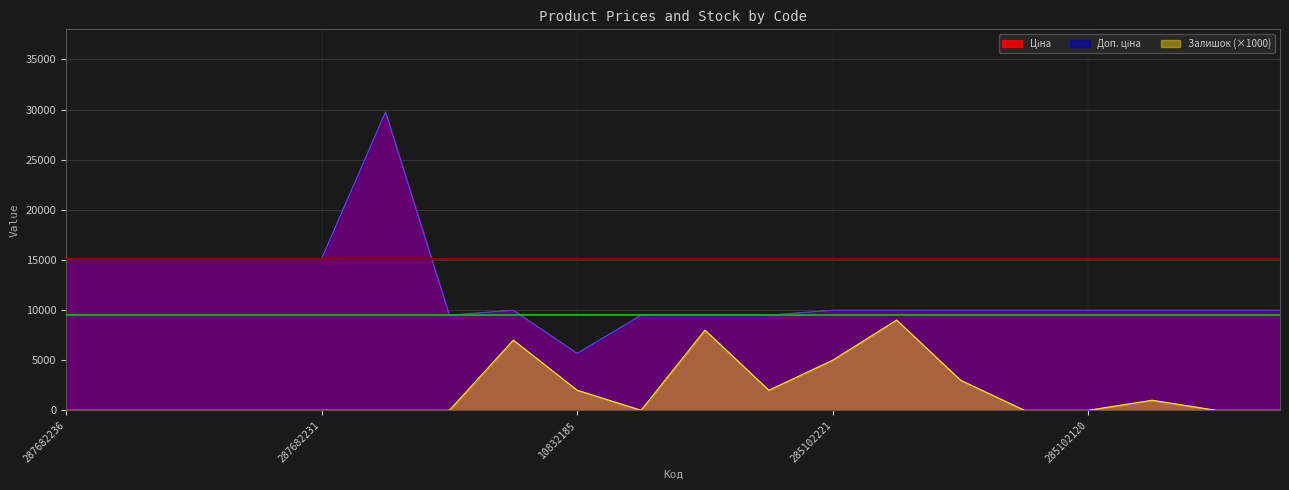

What is the label of the 18th point from the right?

287682234